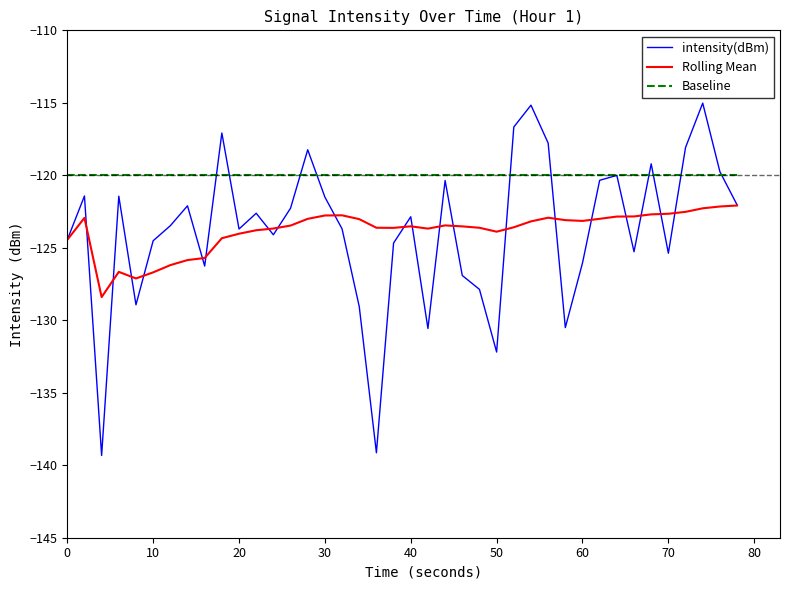

Does the chart have visible grid lines?

No